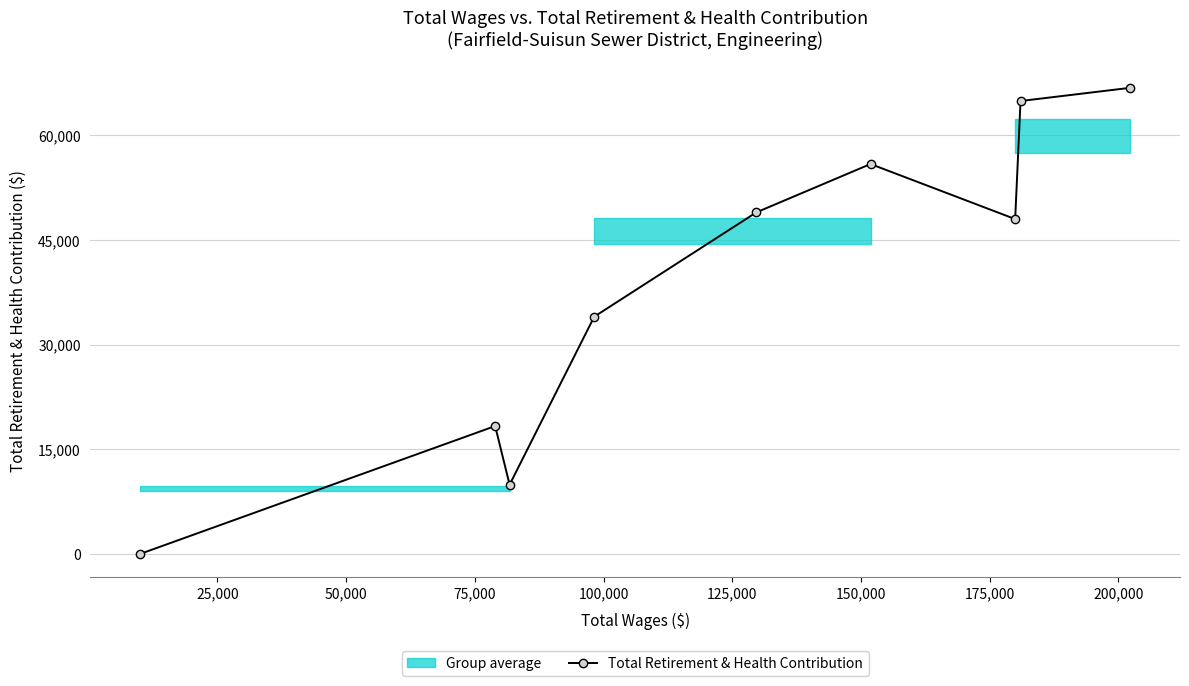

True or false: there are more than 2 points higher than both neighbors.

False